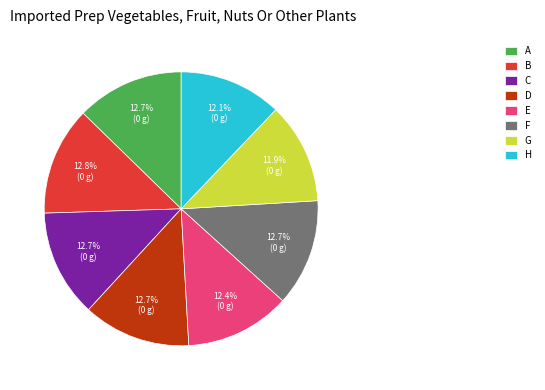

Which has a higher value, G or F?

F